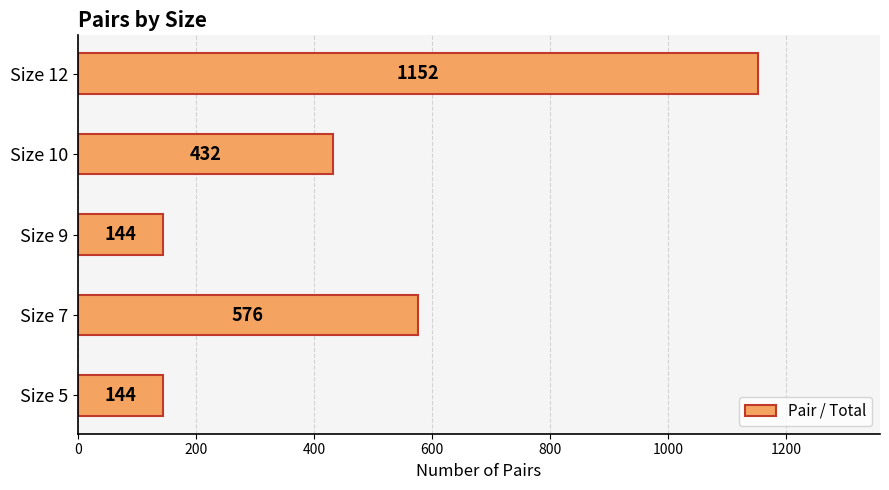

What is the maximum value shown in the chart?

1152